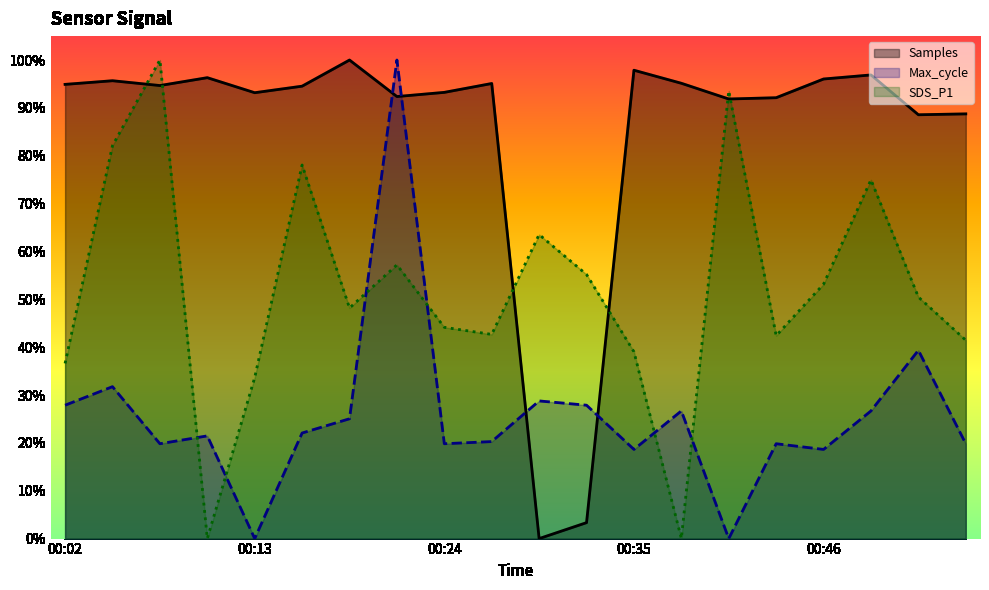

True or false: SDS_P1 and Samples cross at least once.

True